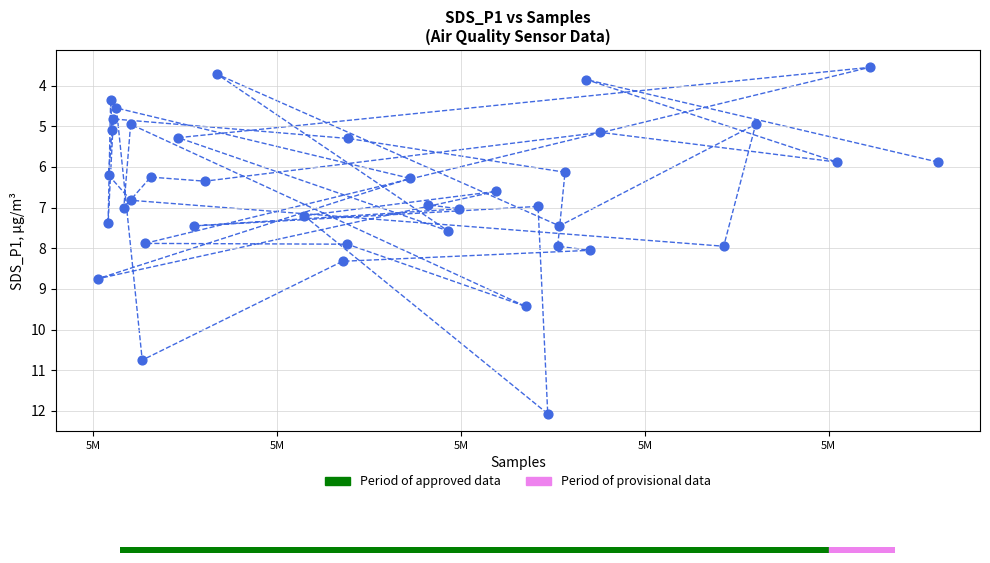

What is the range of Y values (max minus min)?

8.5